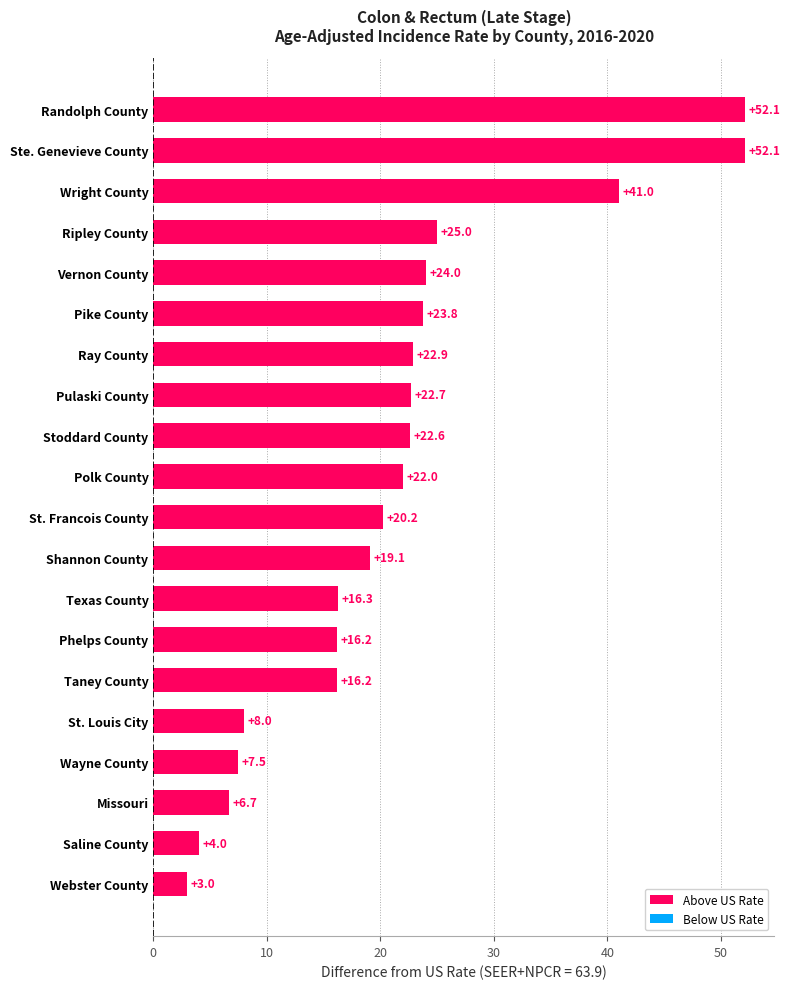

How many bars are there in total?

20